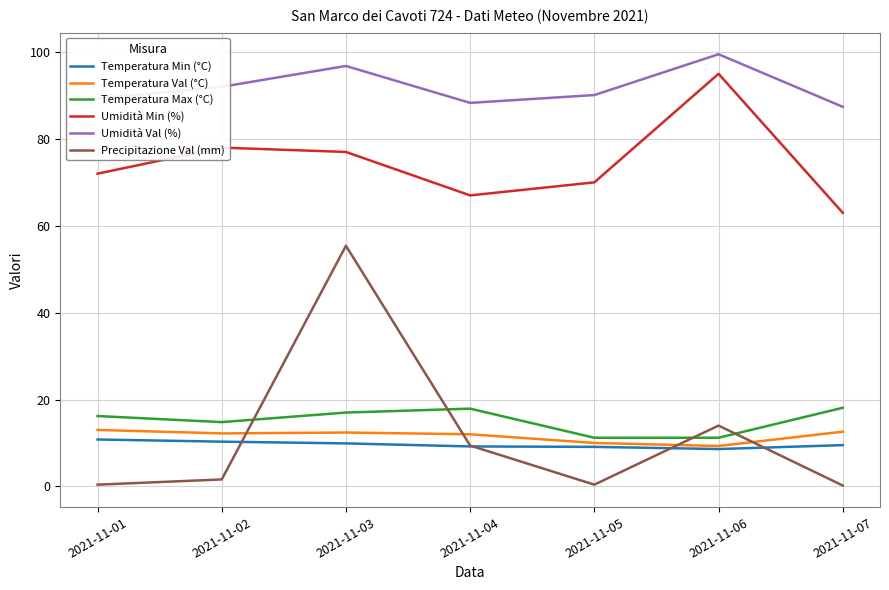

Which series has the largest range (max minus min)?

Precipitazione Val (mm)